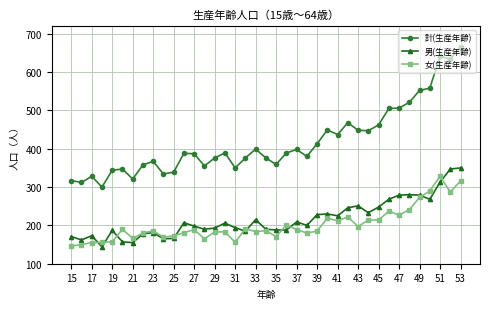

What is the minimum value shown in the chart?

144